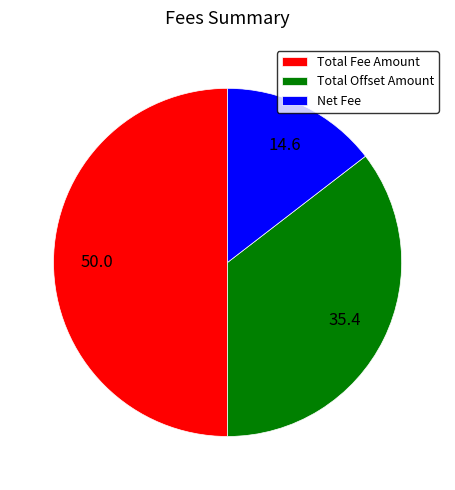

Which category has the biggest portion of the pie?

Total Fee Amount